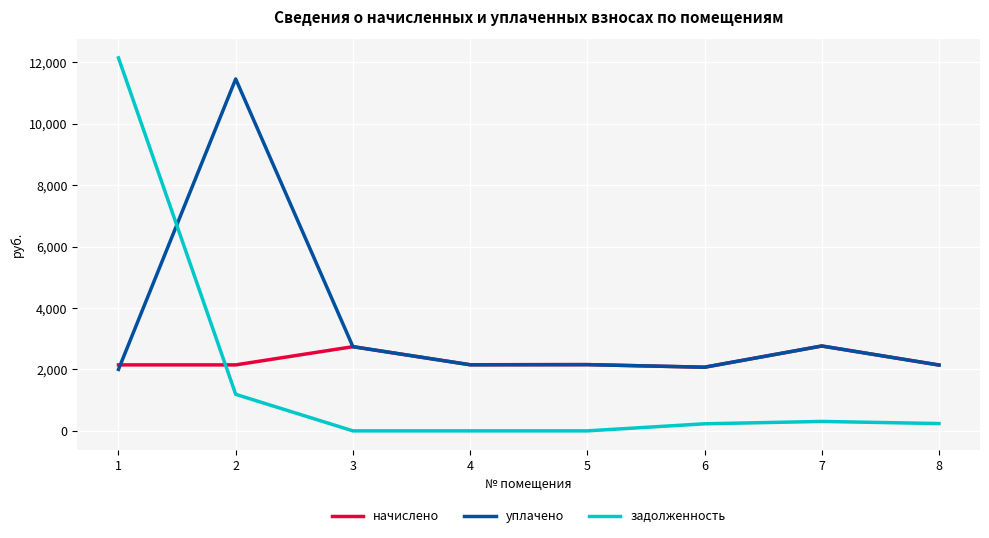

What is the difference between the highest and lowest values at 6?

1841.4